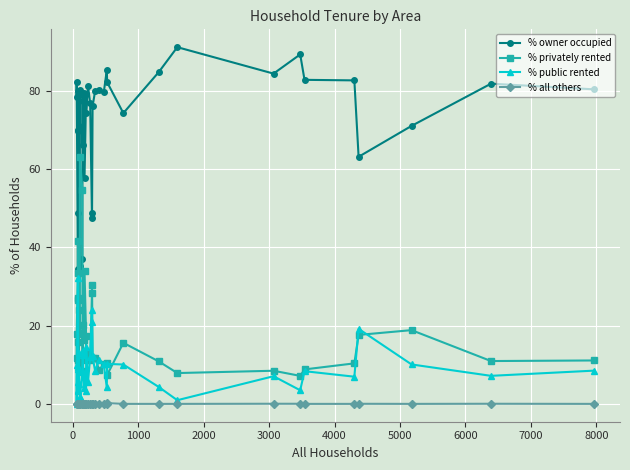

Reading left to right, transcribe all the data shown in this chart.

% owner occupied: 78.3	82.3	34.6	48.8	70.1	78.7	69.7	80.0	77.4	71.0	80.2	35.1	37.2	79.1	66.2	79.5	57.7	79.1	74.4	81.3	76.9	47.6	48.8	76.1	79.9	80.2	79.6	85.2	82.2	74.3	84.8	91.2	84.4	89.3	82.8	82.7	63.2	71.1	81.8	80.4
% privately rented: 11.7	17.7	33.3	41.7	26.4	15.7	27.0	11.1	9.7	24.0	18.0	63.1	54.7	8.5	20.1	16.4	34.1	17.5	11.1	13.2	11.2	28.4	30.3	11.8	11.7	8.6	10.3	10.5	7.4	15.6	10.9	7.9	8.5	7.2	8.8	10.4	17.6	18.9	10.9	11.1
% public rented: 10.0	0.0	32.1	9.5	3.5	5.6	3.4	8.9	12.9	5.0	1.8	1.8	8.1	12.4	13.6	4.1	8.2	3.4	14.5	5.5	11.9	24.0	20.9	12.1	8.4	11.3	10.1	4.2	10.2	10.1	4.3	0.9	7.1	3.5	8.4	7.0	19.2	10.1	7.2	8.5
% all others: 0.0	0.0	0.0	0.0	0.0	0.0	0.0	0.0	0.0	0.0	0.0	0.0	0.0	0.0	0.0	0.0	0.0	0.0	0.0	0.0	0.0	0.0	0.0	0.0	0.0	0.0	0.0	0.0	0.2	0.0	0.0	0.0	0.0	0.0	0.0	0.0	0.0	0.0	0.0	0.0